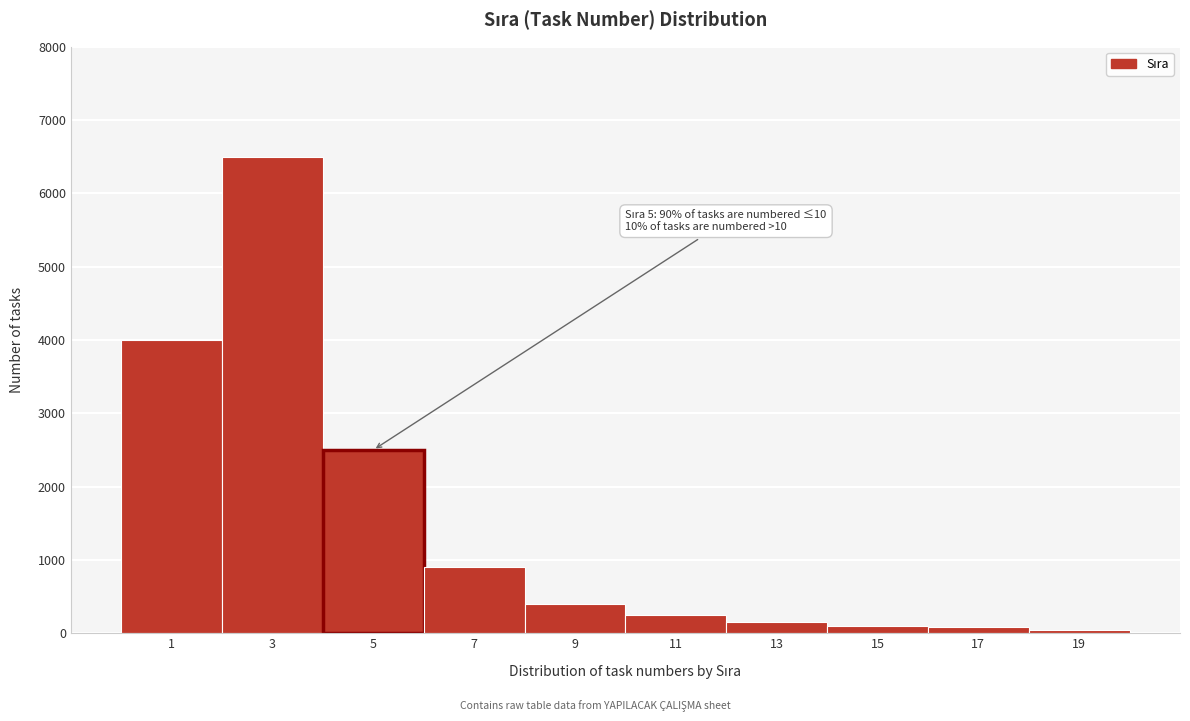

What is the sum of all values?

14930